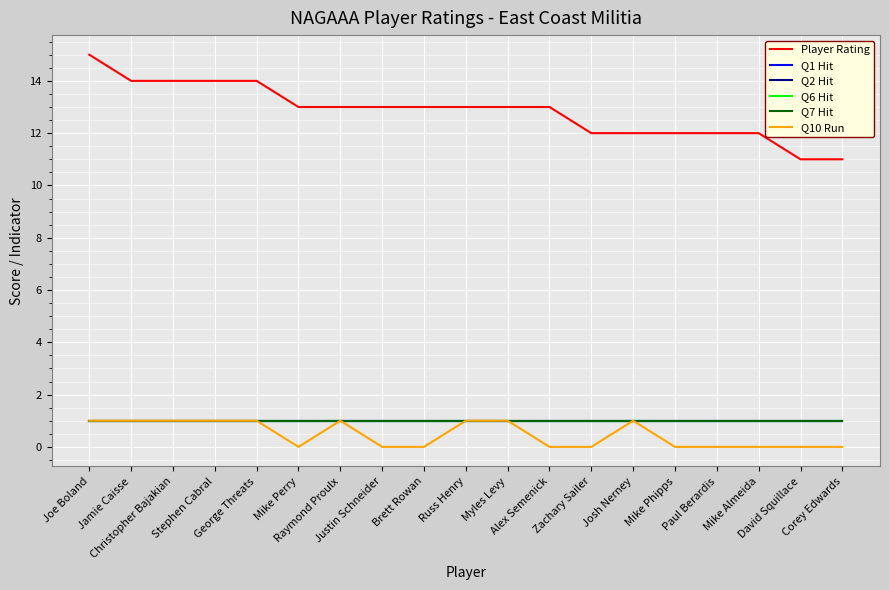

Is this an area chart (filled region under the line)?

No